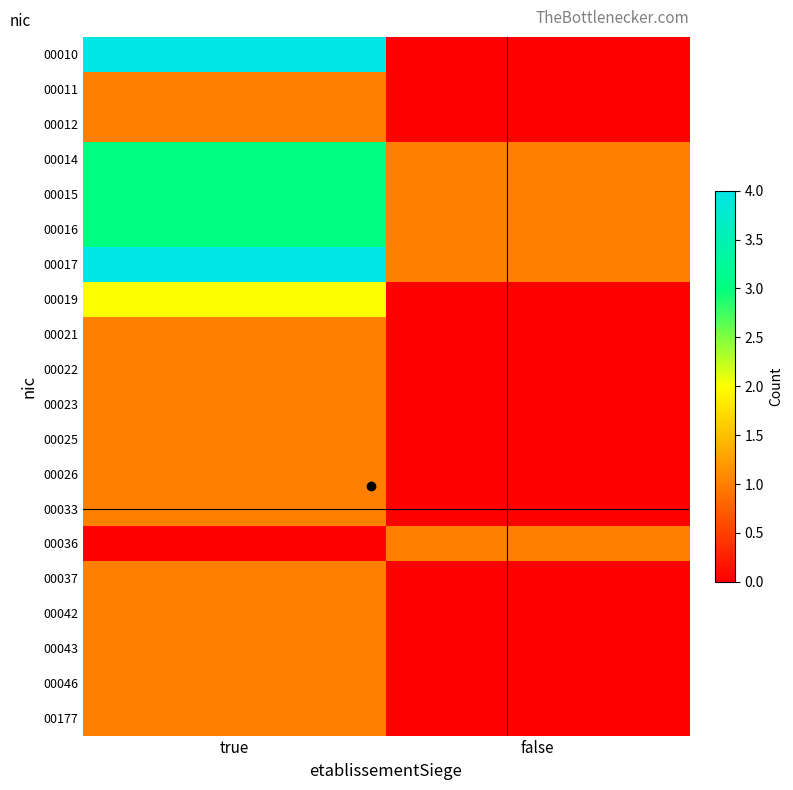

Between true and false, which is larger?

true